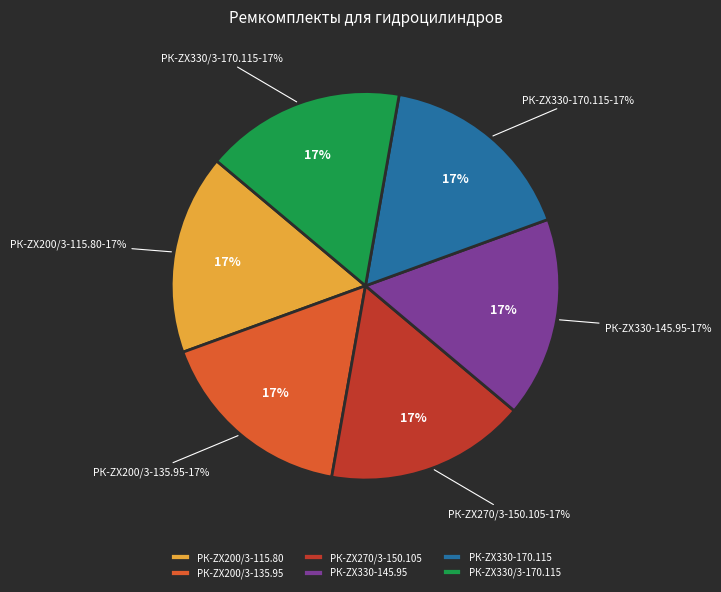

Count the number of slices in the pie.

6